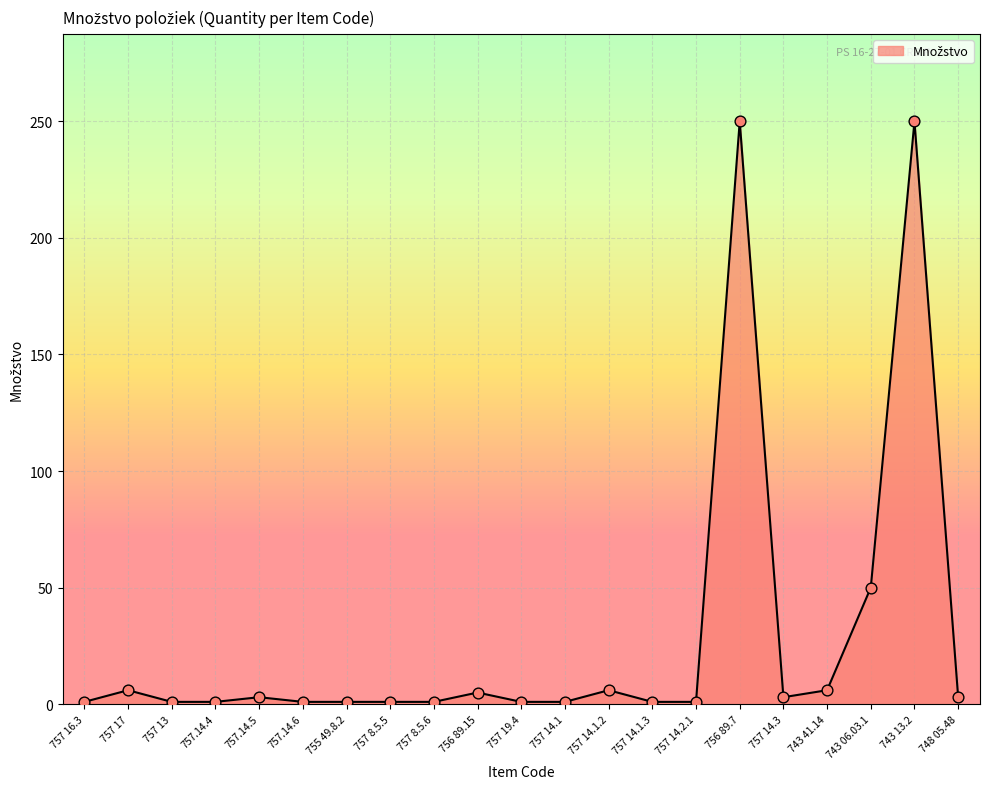

Approximately how many times larger is the value at 757 16.3 compared to 757.14.6?

1.0